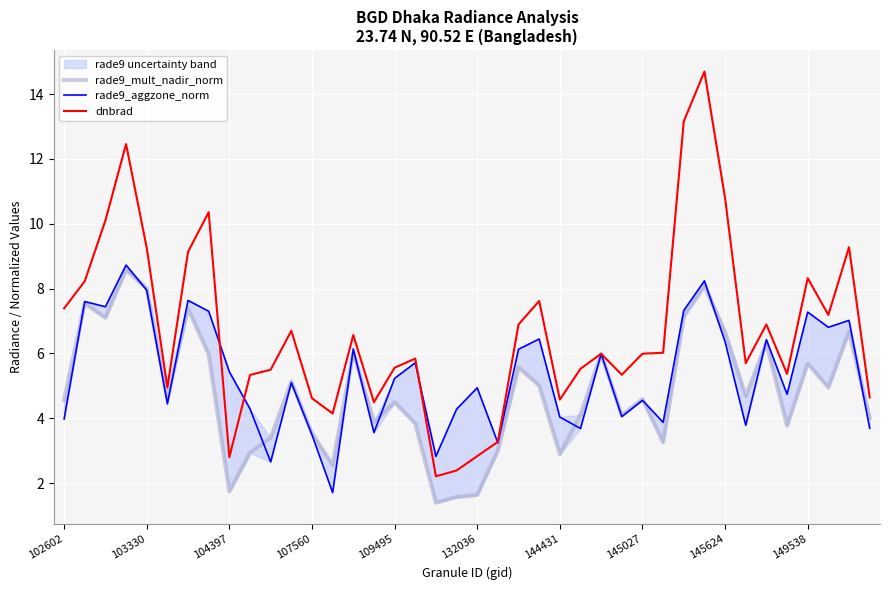

What is the minimum value for dnbrad?

2.2